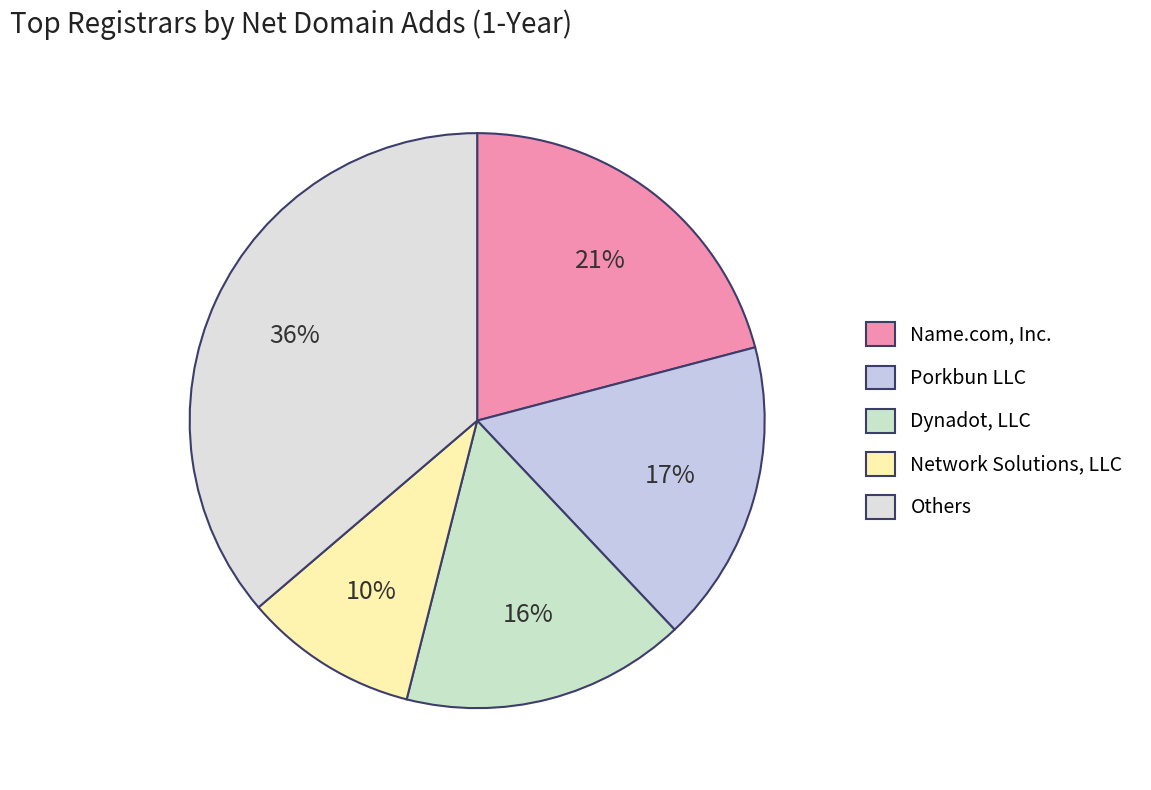

How many segments does this pie chart have?

5